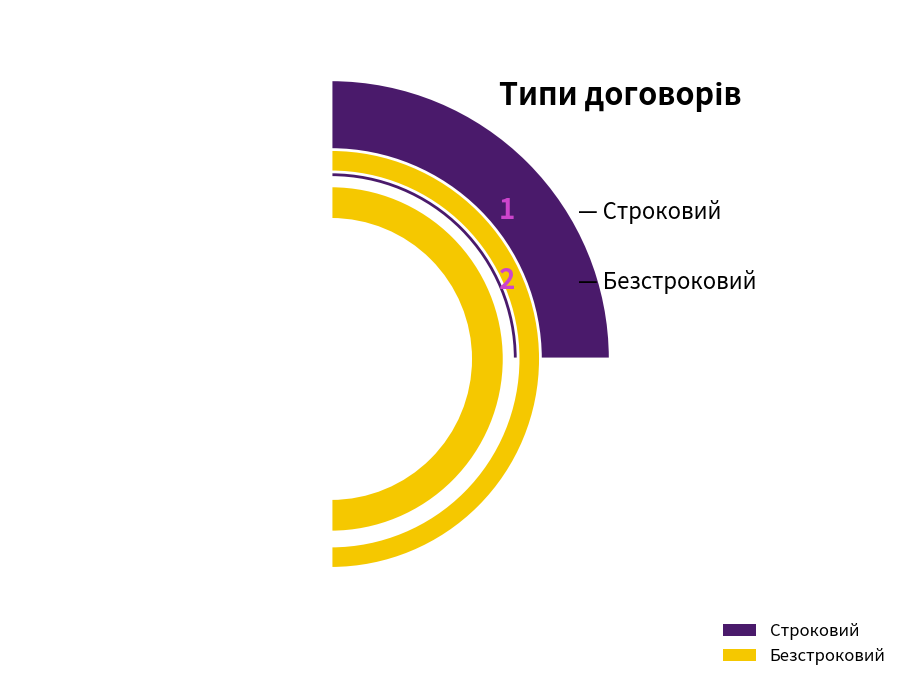

Rank the categories by value from highest to lowest.

Безстроковий, Строковий